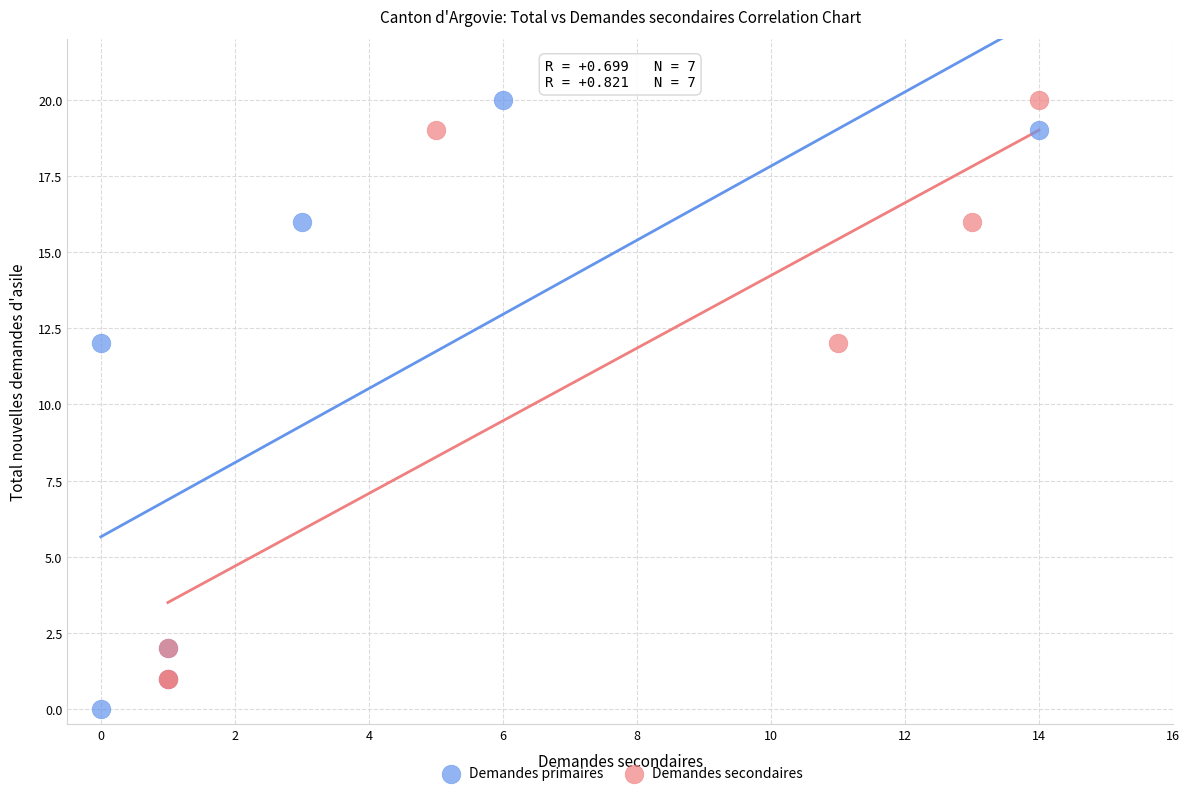

Which series has the widest spread of Y values?

Demandes primaires